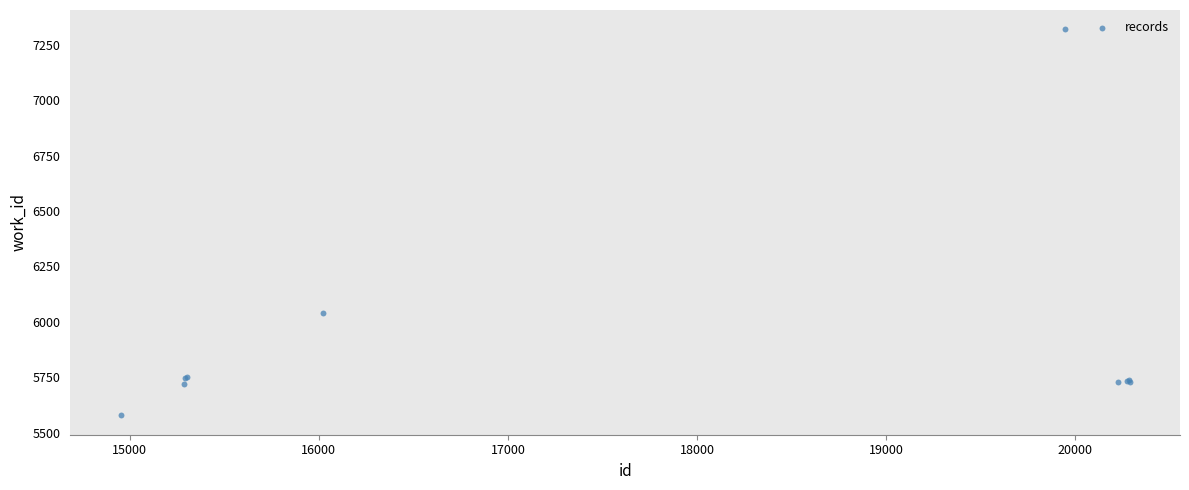

What Y value in the scatter plot is closest to 6448?

6038.3